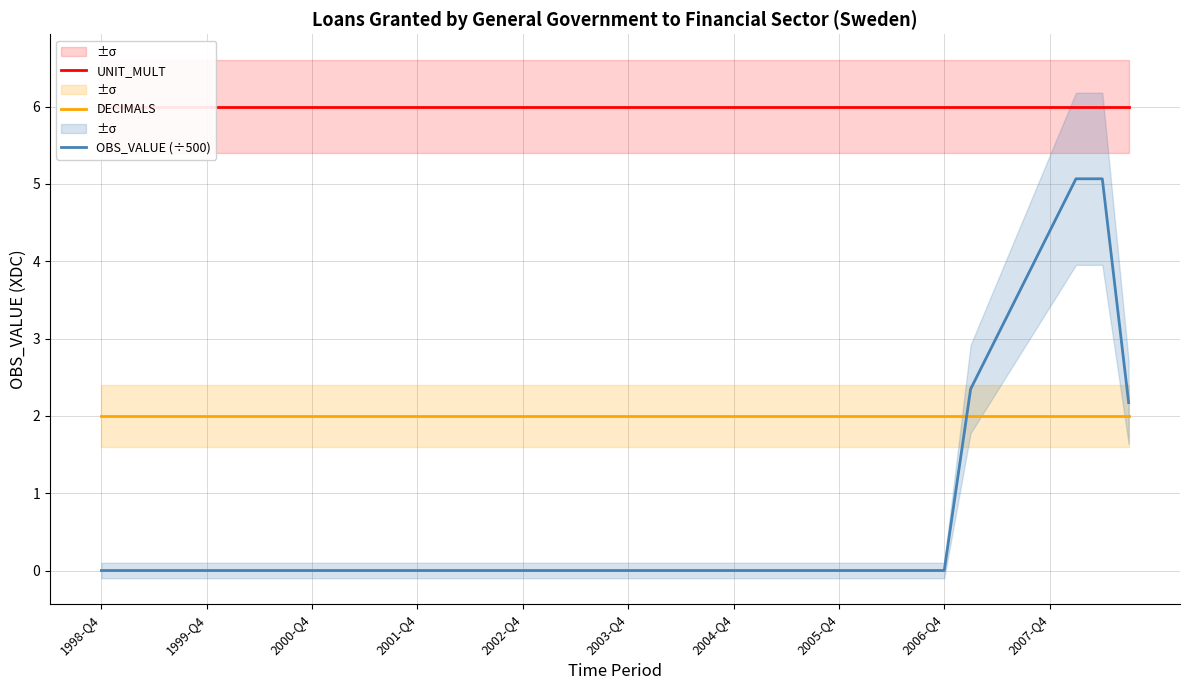

How many values in OBS_VALUE (÷500) are above zero?

7